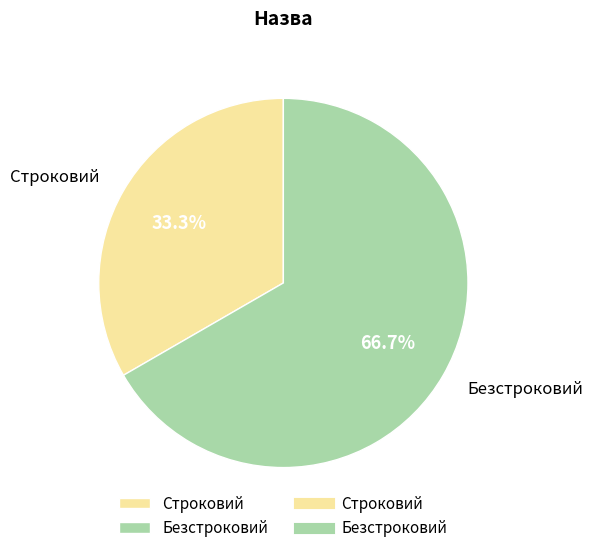

Which slice represents more than half of the pie?

Безстроковий